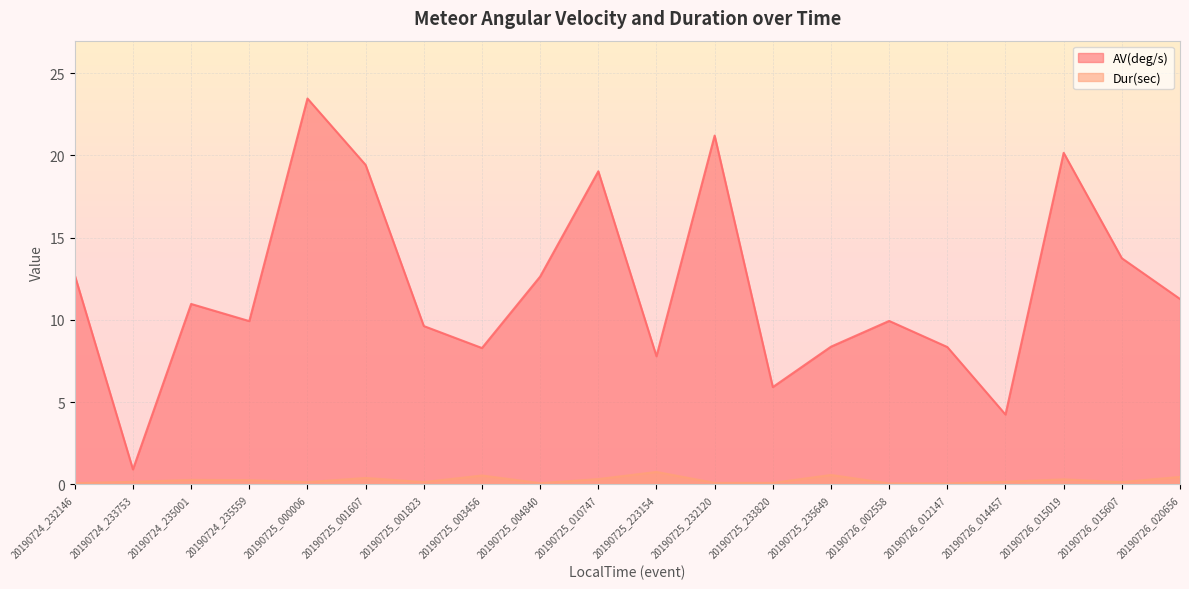

Reading right to left, what are all the values shown in this chart?

AV(deg/s): 20190726_020656=11.3	20190726_015607=13.7	20190726_015019=20.1	20190726_014457=4.2	20190726_012147=8.3	20190726_002558=9.9	20190725_235649=8.4	20190725_233820=5.9	20190725_232120=21.2	20190725_223154=7.8	20190725_010747=19.0	20190725_004840=12.6	20190725_003456=8.3	20190725_001823=9.6	20190725_001607=19.4	20190725_000006=23.4	20190724_235559=9.9	20190724_235001=11.0	20190724_233753=0.9	20190724_232146=12.7
Dur(sec): 20190726_020656=0.5	20190726_015607=0.1	20190726_015019=0.3	20190726_014457=0.1	20190726_012147=0.1	20190726_002558=0.1	20190725_235649=0.6	20190725_233820=0.1	20190725_232120=0.1	20190725_223154=0.8	20190725_010747=0.3	20190725_004840=0.1	20190725_003456=0.5	20190725_001823=0.1	20190725_001607=0.4	20190725_000006=0.1	20190724_235559=0.2	20190724_235001=0.3	20190724_233753=0.1	20190724_232146=0.1